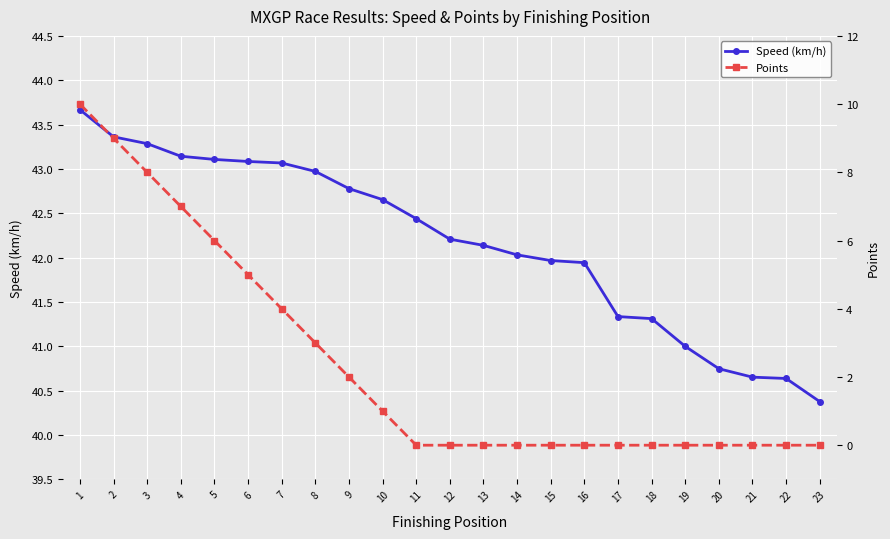

True or false: Points and Speed (km/h) intersect in this chart.

False